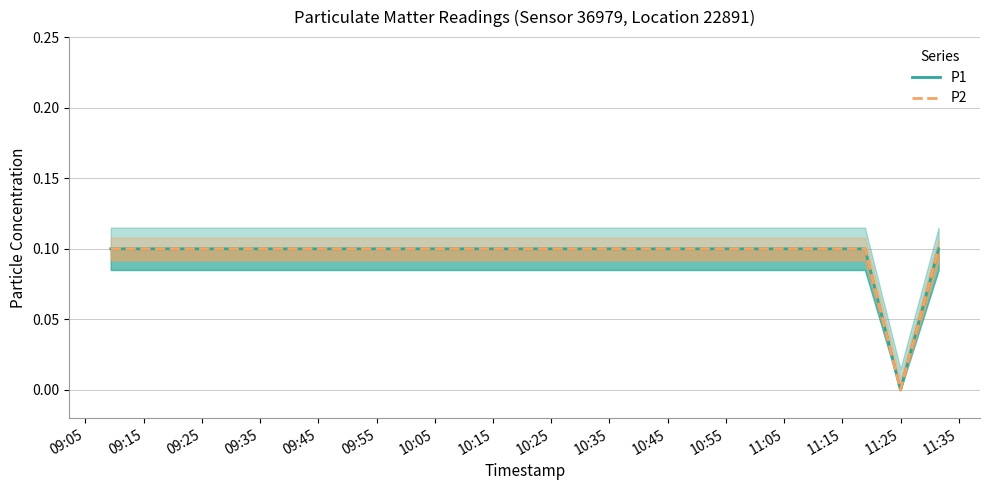

True or false: P2 and P1 cross at least once.

False